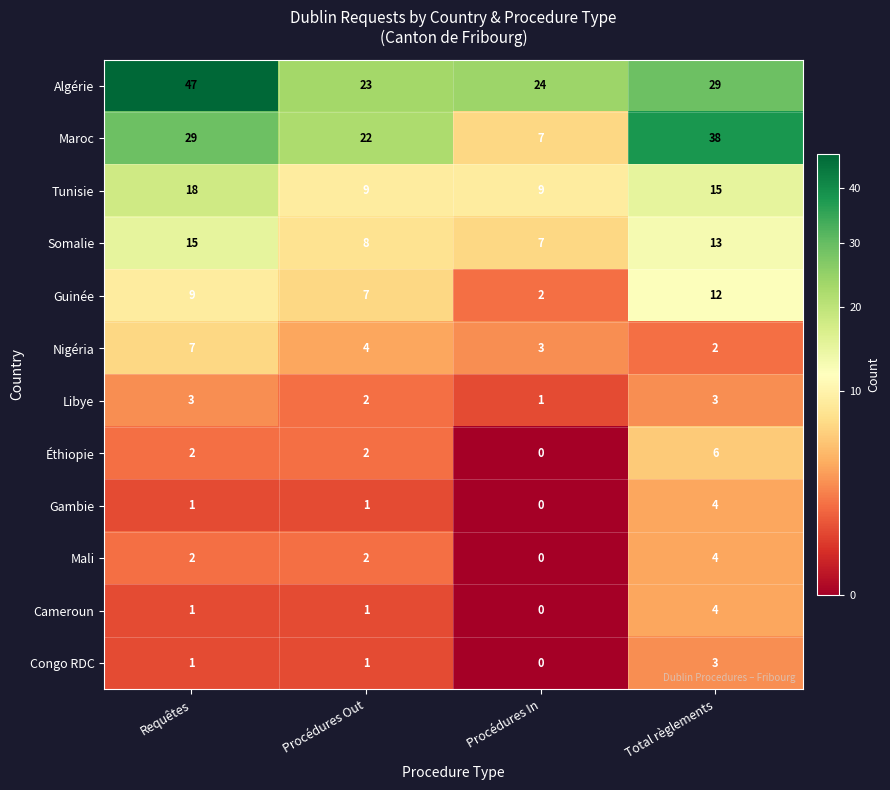

What is the greatest value displayed?

47